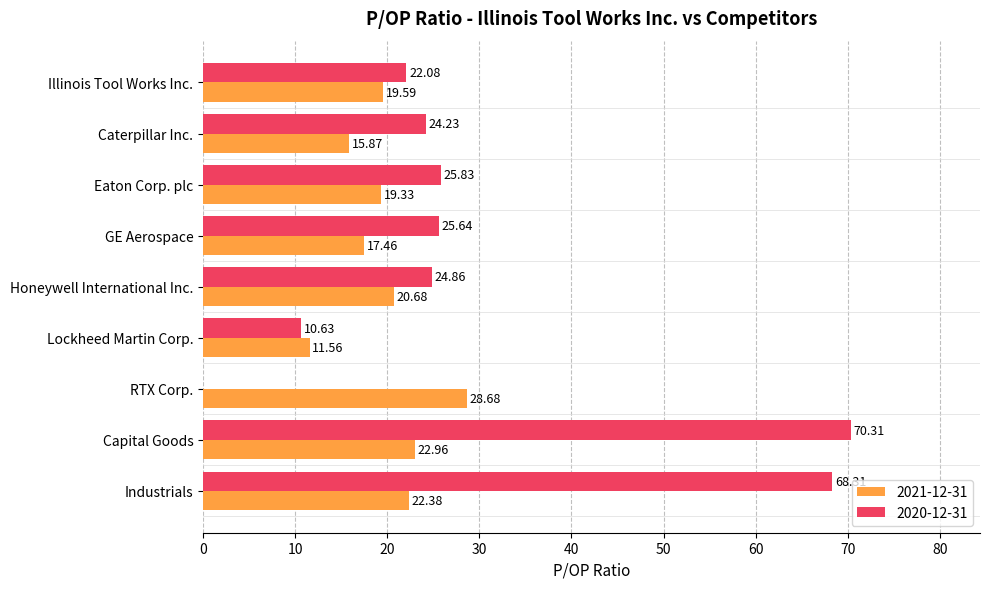

Is the value of 2020-12-31 at Honeywell International Inc. greater than the value of 2021-12-31 at Caterpillar Inc.?

Yes